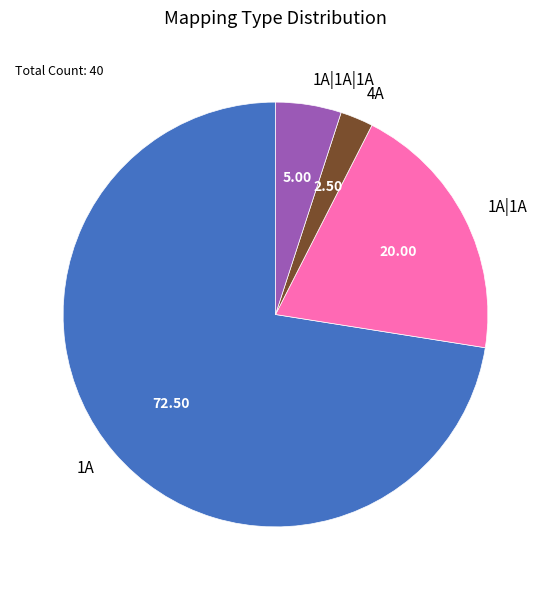

Which category has the smallest portion of the pie?

4A